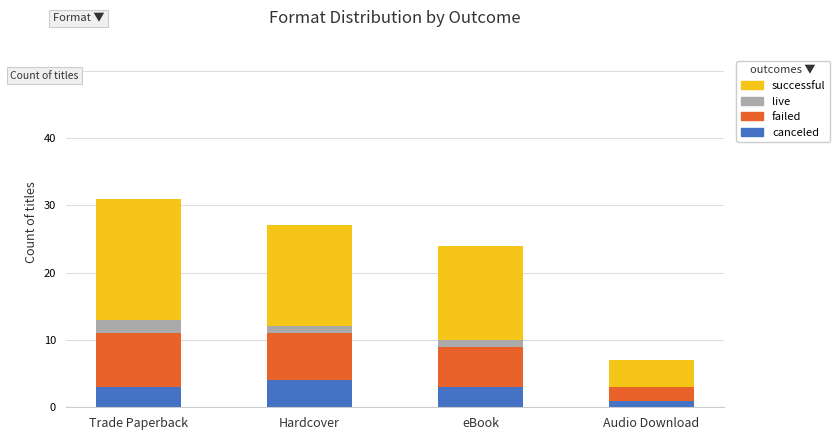

The value of canceled at Hardcover is 4. True or false?

True